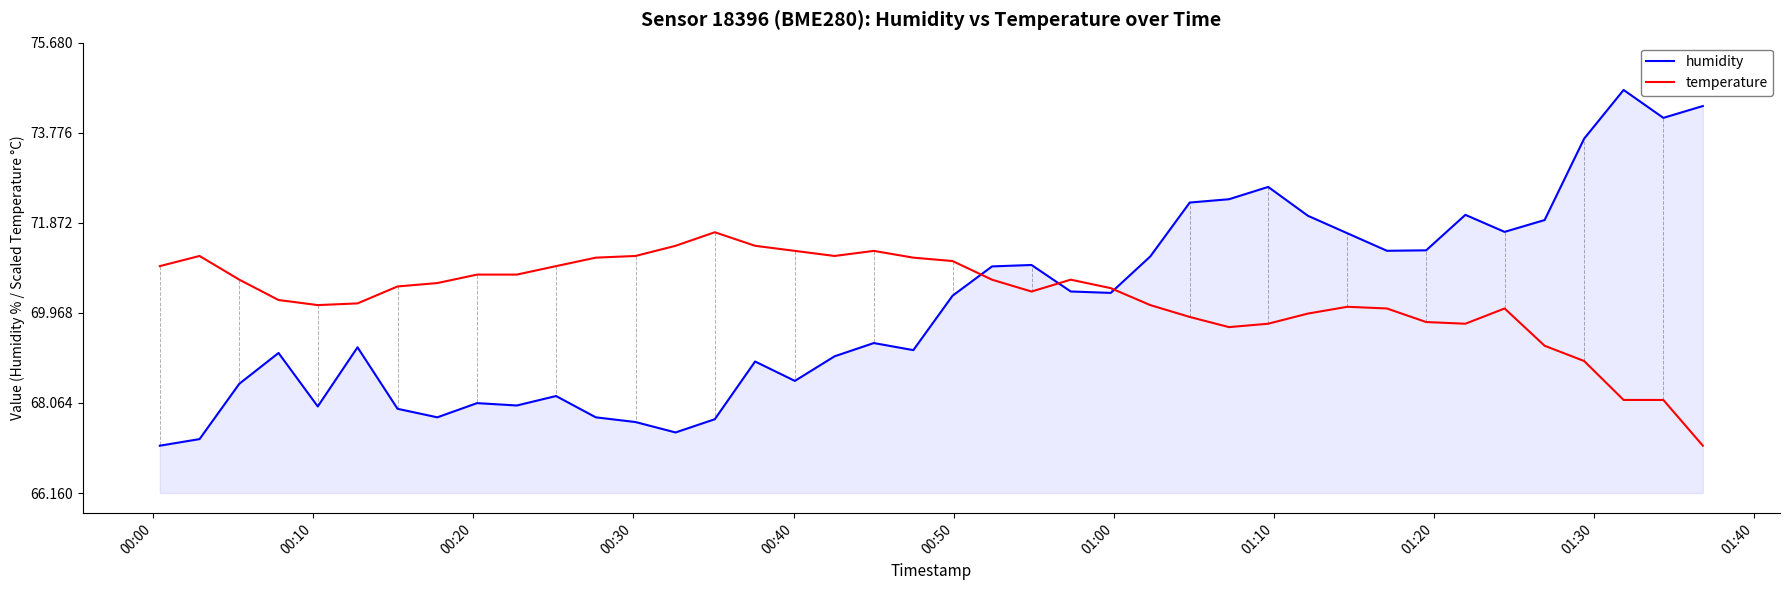

Which series has the largest range (max minus min)?

humidity